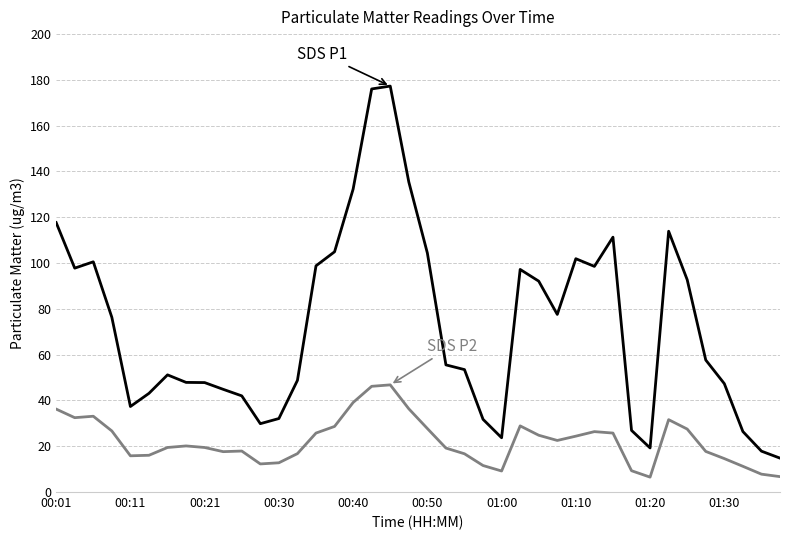

What is the maximum value shown in the chart?

177.3